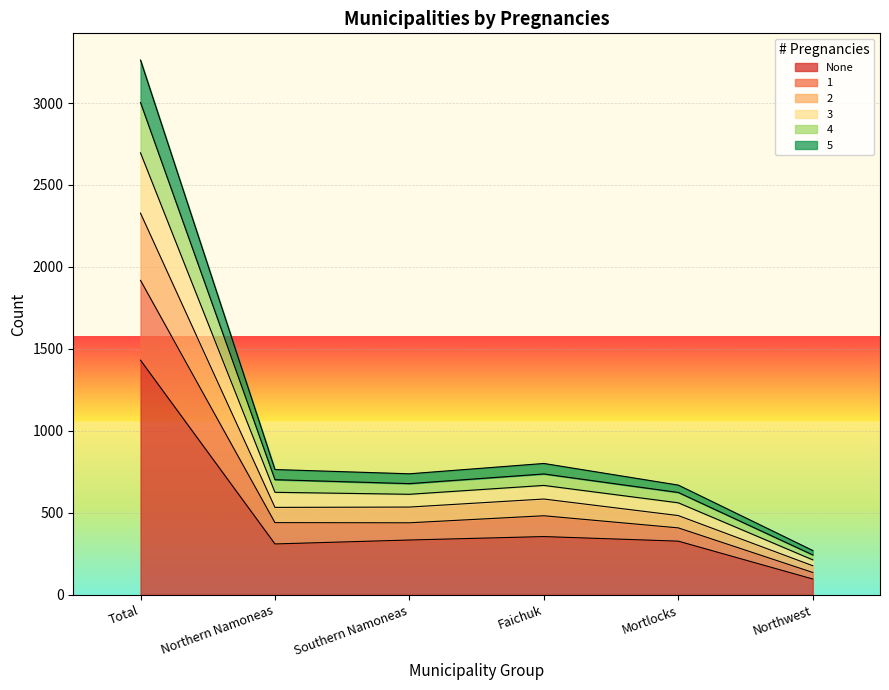

True or false: 1 and 3 intersect in this chart.

False